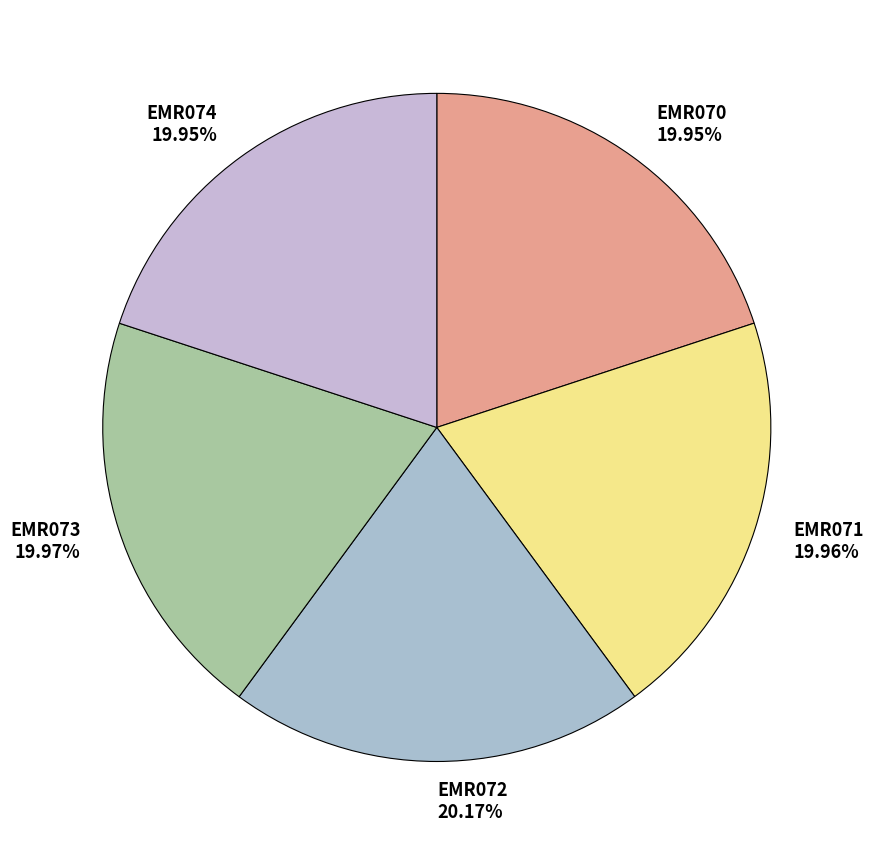

Count the number of slices in the pie.

5